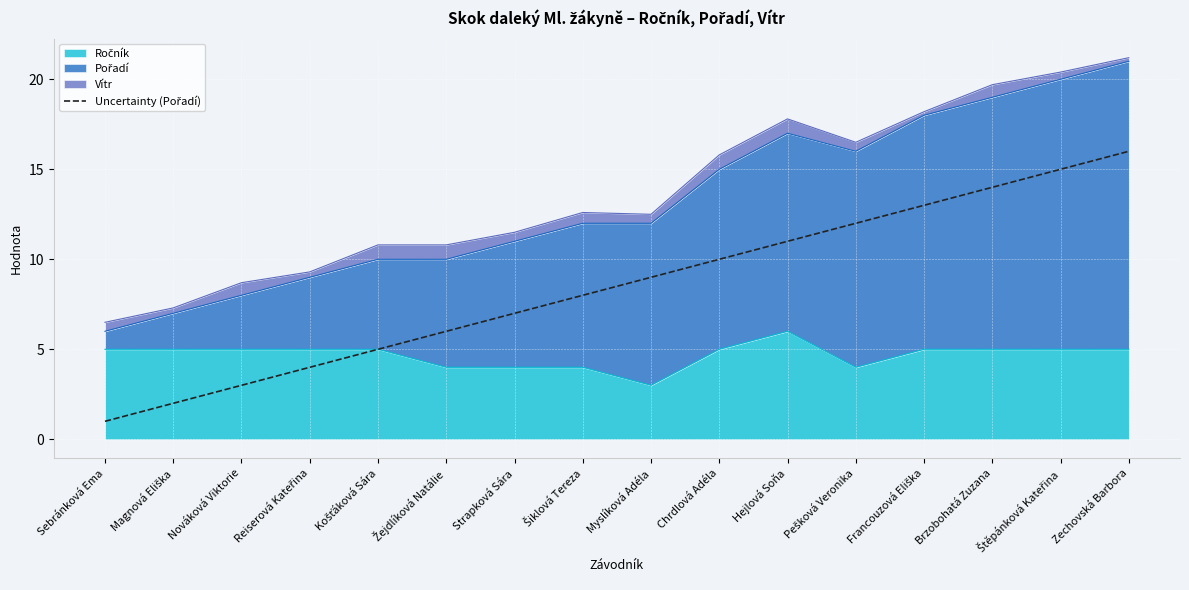

The value at Reiserová Kateřina is 4. True or false?

True